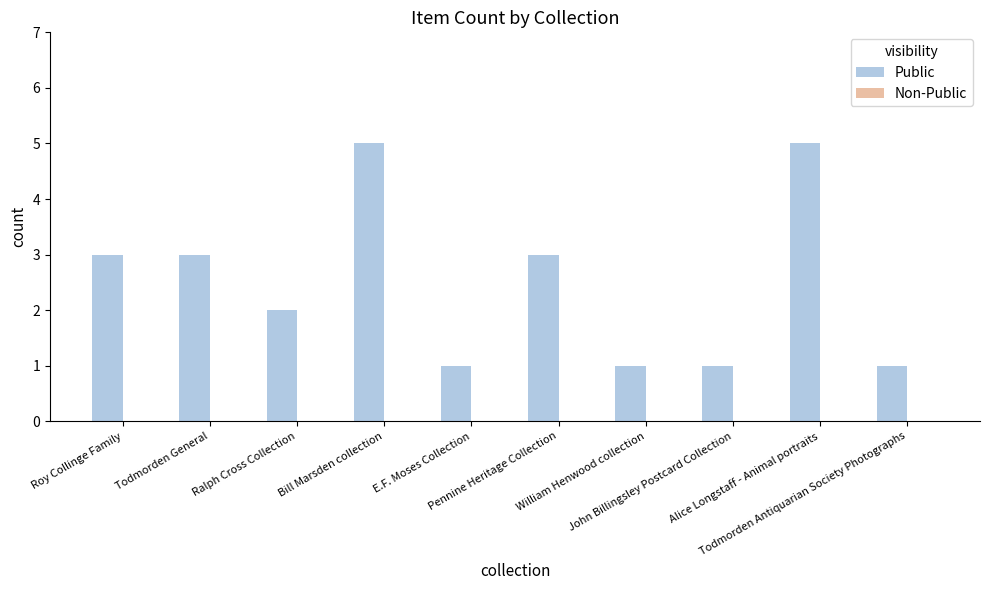

What is the label of the 3rd bar from the right?

John Billingsley Postcard Collection